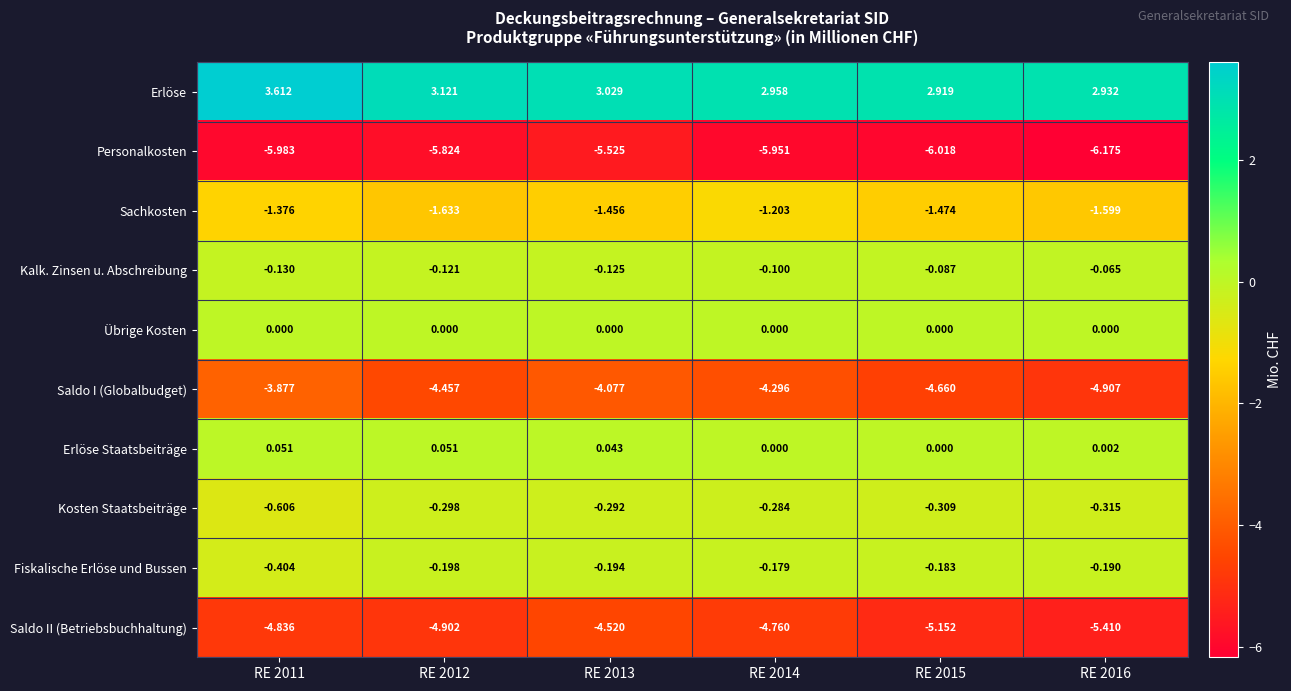

What is the difference between the highest and lowest values at RE 2014?

8.9